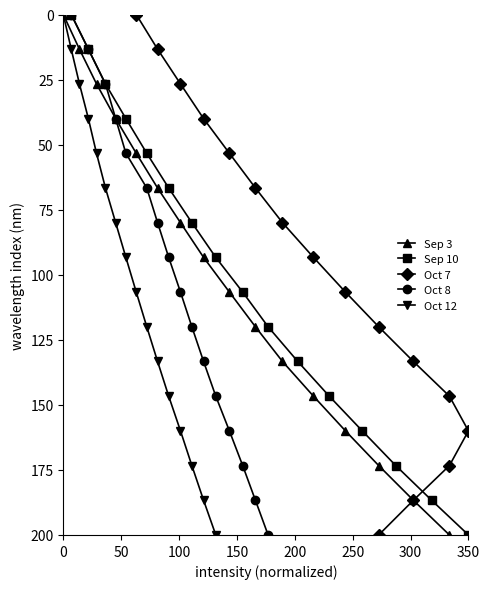

How many values in Oct 8 are above zero?

15